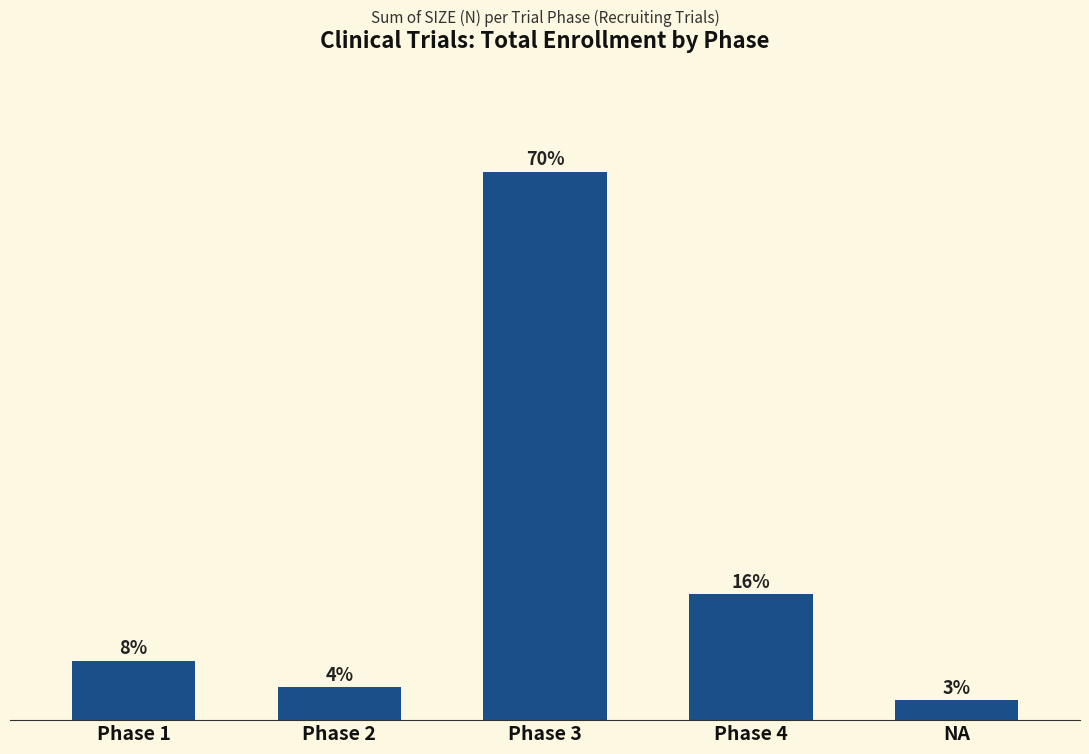

Does the chart contain any negative values?

No